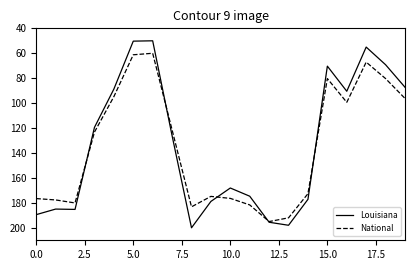

Which series has the widest spread of values?

Louisiana